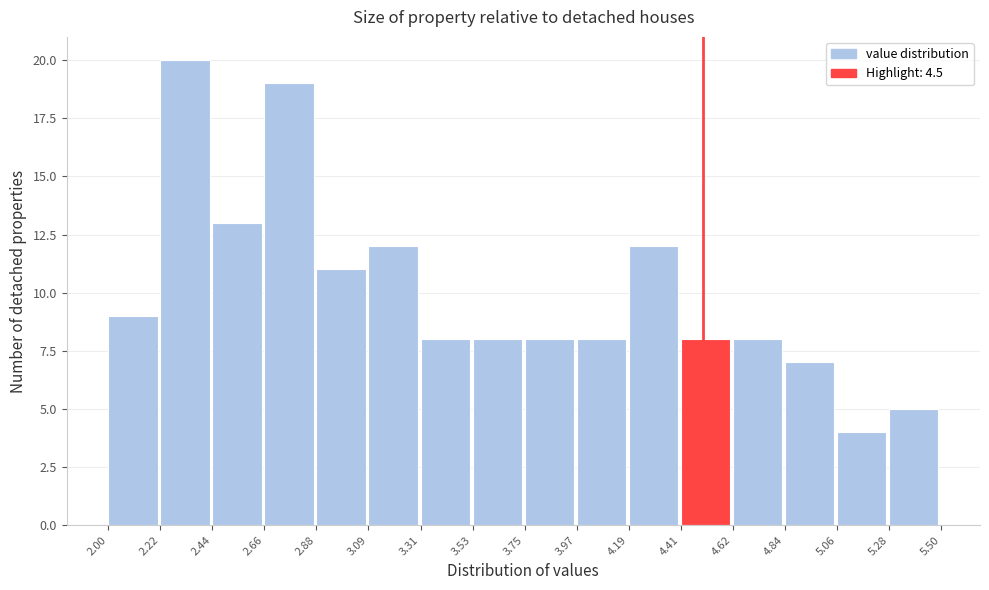

Reading left to right, transcribe this chart: for each bar, give the range it covers on the x-axis and its height. The values are not printed on the chart, so give them approximately, as read against the axis.

2.00 to 2.22: 9
2.22 to 2.44: 20
2.44 to 2.66: 13
2.66 to 2.88: 19
2.88 to 3.09: 11
3.09 to 3.31: 12
3.31 to 3.53: 8
3.53 to 3.75: 8
3.75 to 3.97: 8
3.97 to 4.19: 8
4.19 to 4.41: 12
4.41 to 4.62: 8
4.62 to 4.84: 8
4.84 to 5.06: 7
5.06 to 5.28: 4
5.28 to 5.50: 5